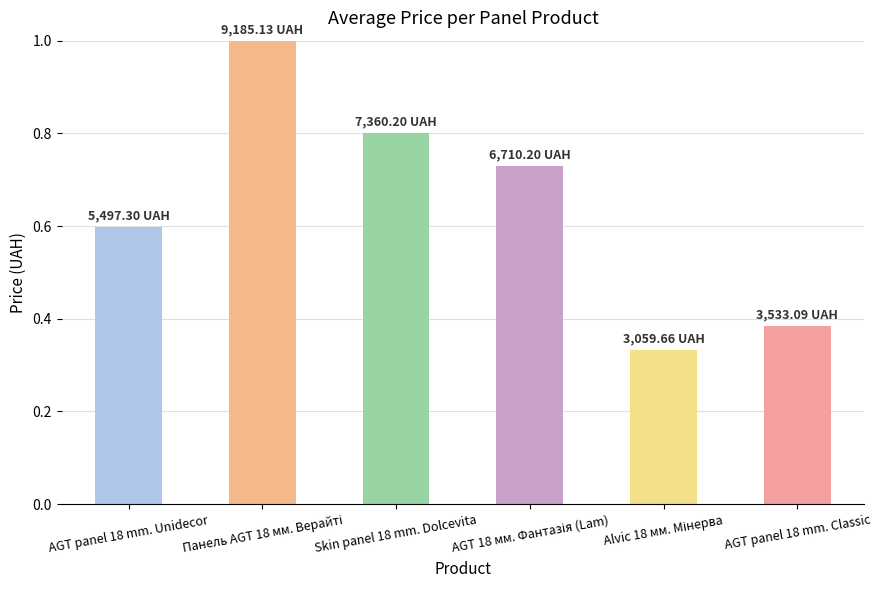

What is the value of the 1st bar from the left?

0.6